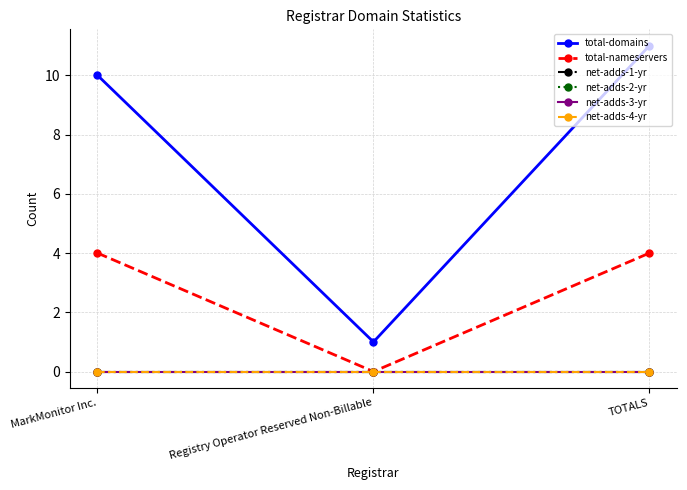

Is this an area chart (filled region under the line)?

No